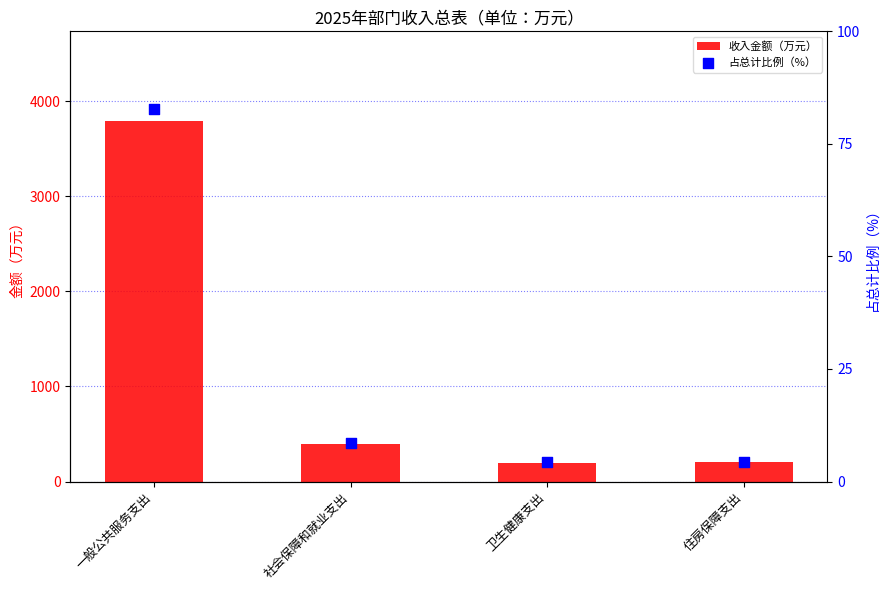

At which category is the sum across all series the highest?

一般公共服务支出